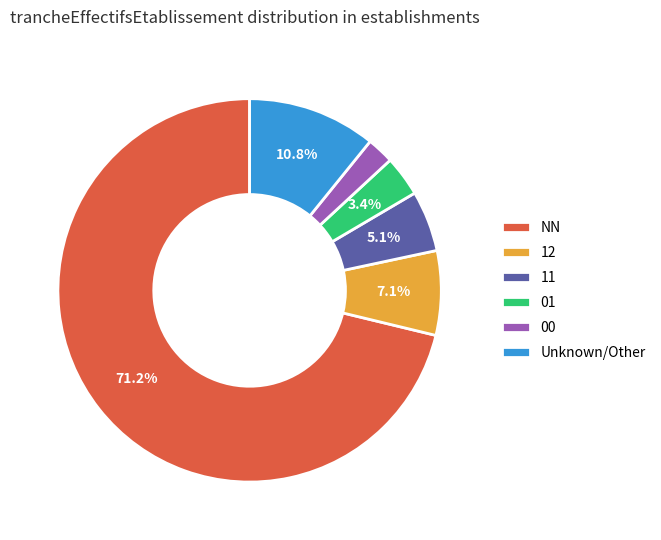

What is the smallest slice in the pie chart?

00